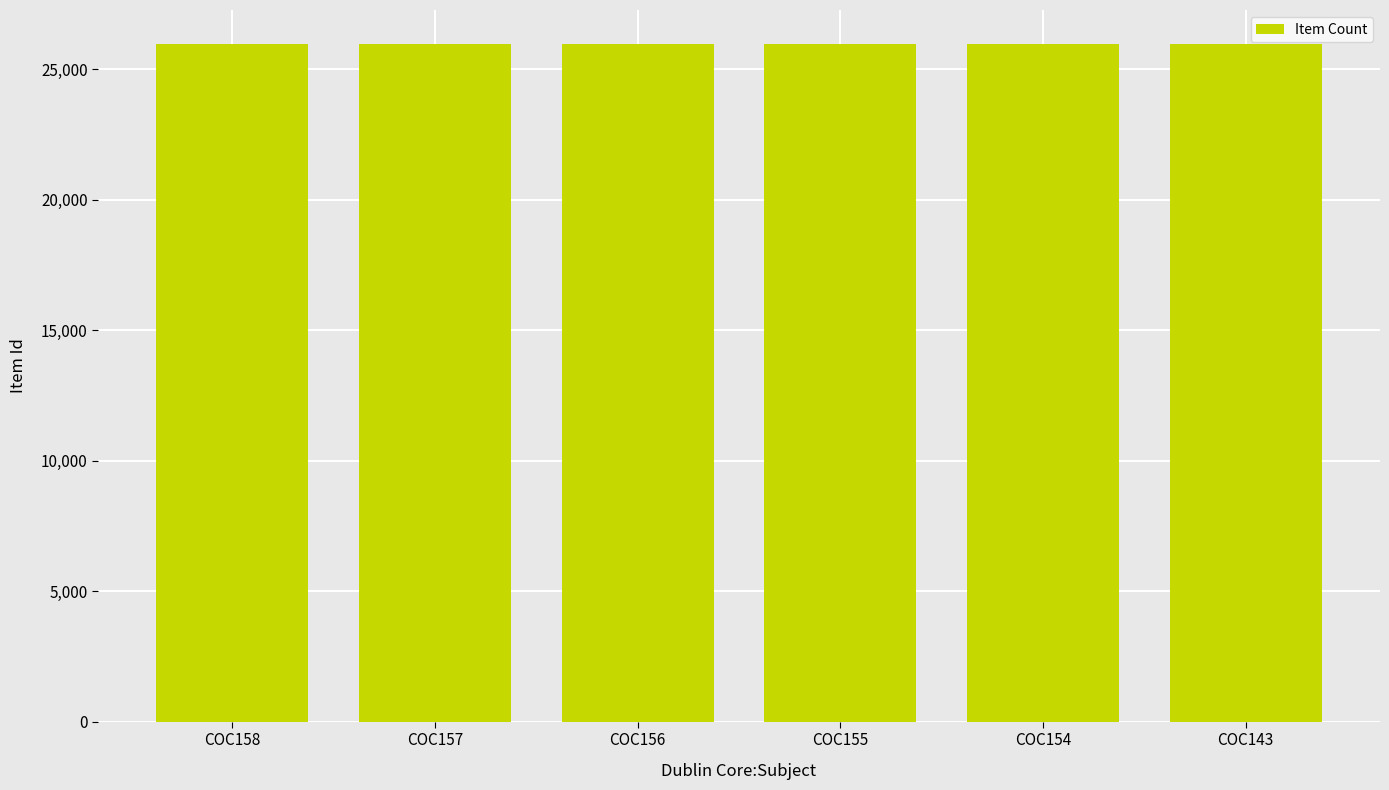

Approximately how many times larger is the value at COC157 compared to COC156?

1.0